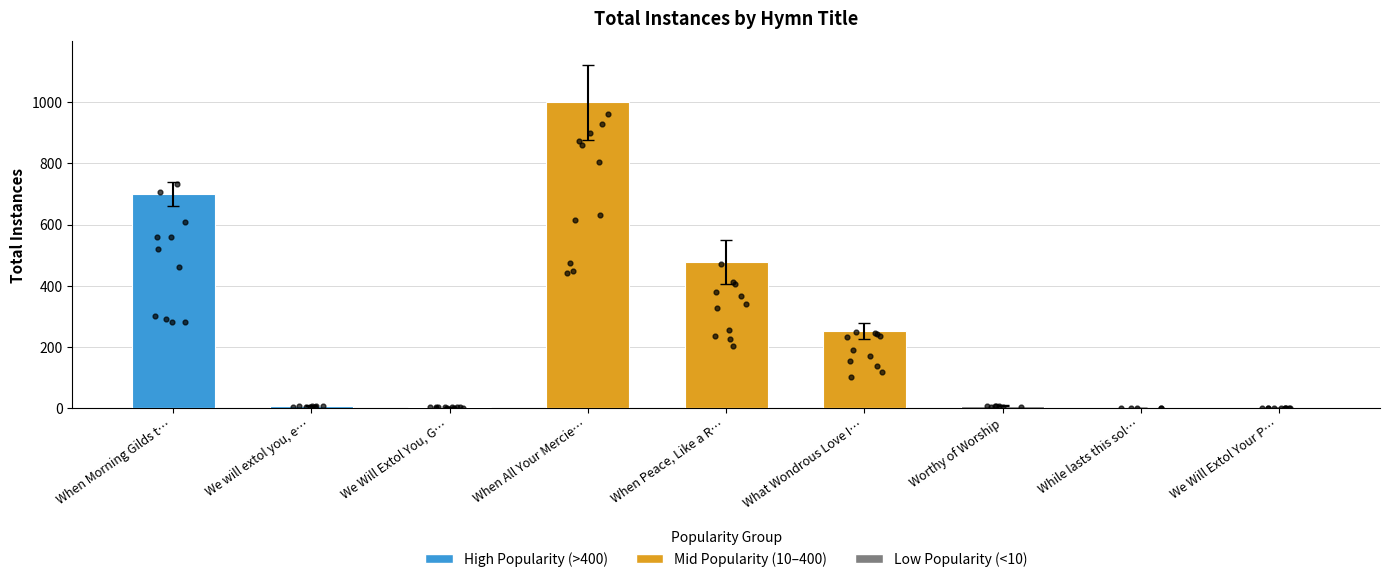

What is the change in value from When Peace, Like a R… to What Wondrous Love I…?

-226